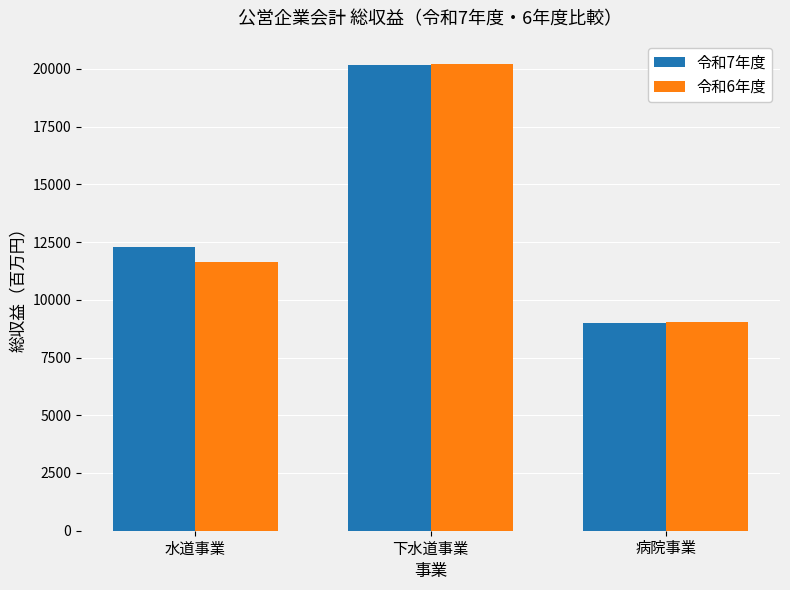

Does the chart contain any negative values?

No